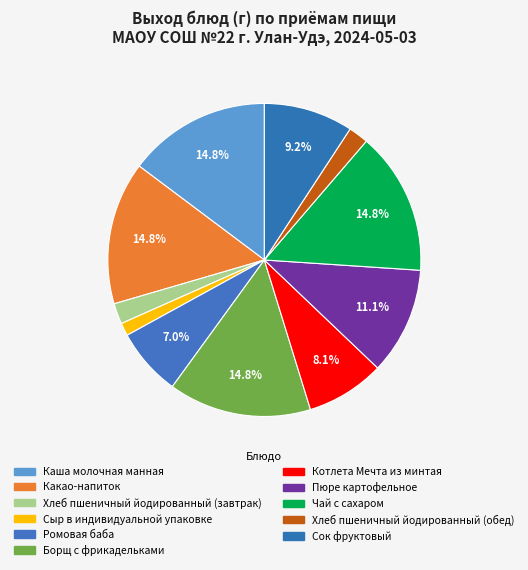

Combined, do Пюре картофельное and Сок фруктовый account for over 50%?

No